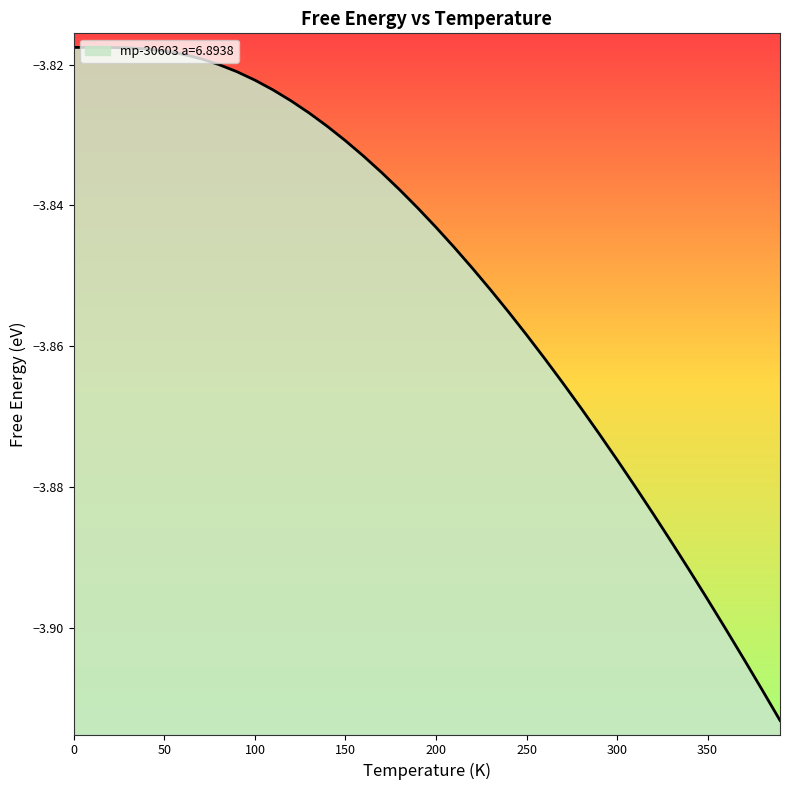

What is the change in value from 100.0 to 390.0?

-0.1